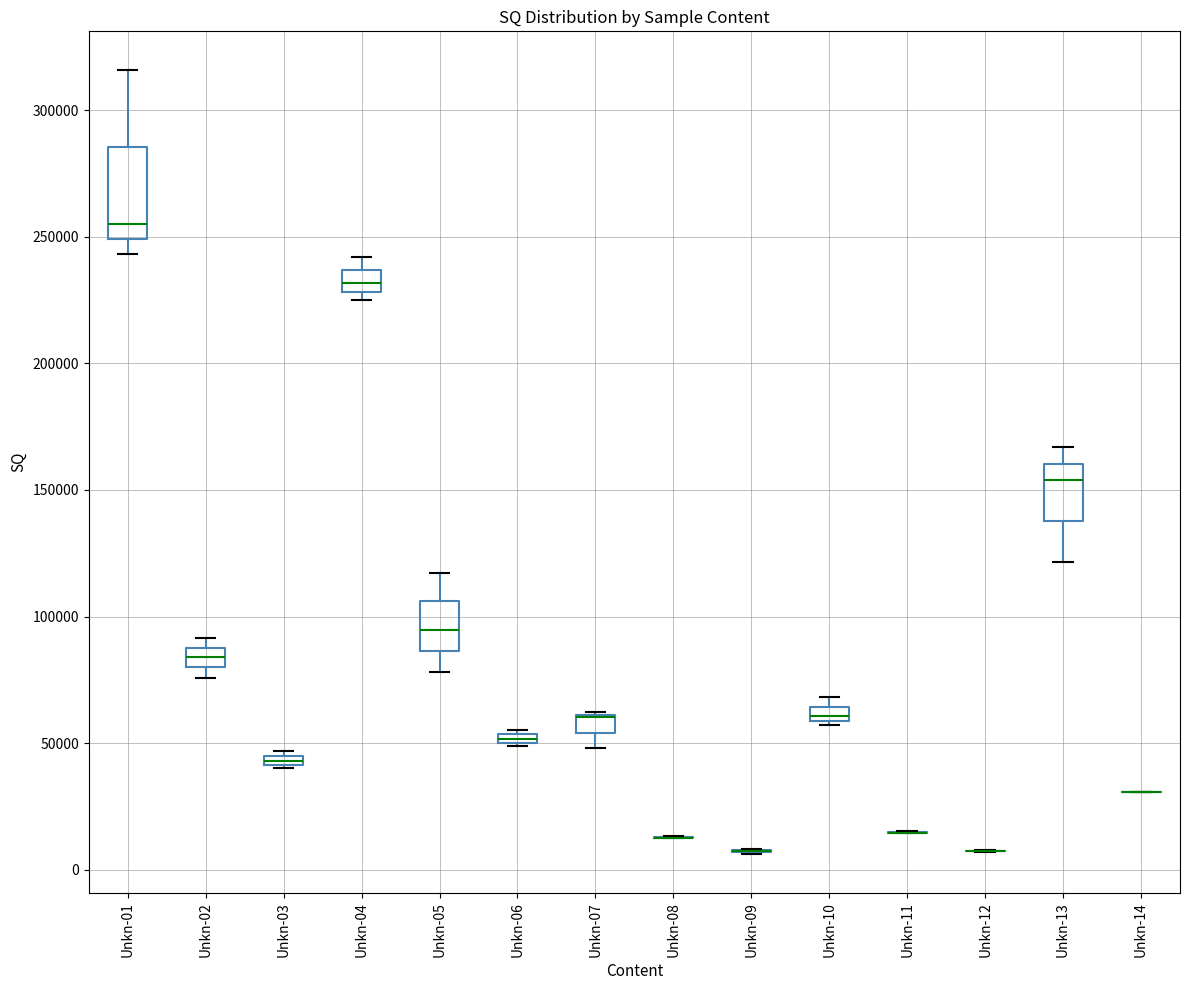

Where is the lower edge of the box for Unkn-06 on the y-axis? The values are not printed on the chart, so give them approximately, as read against the axis.

50000